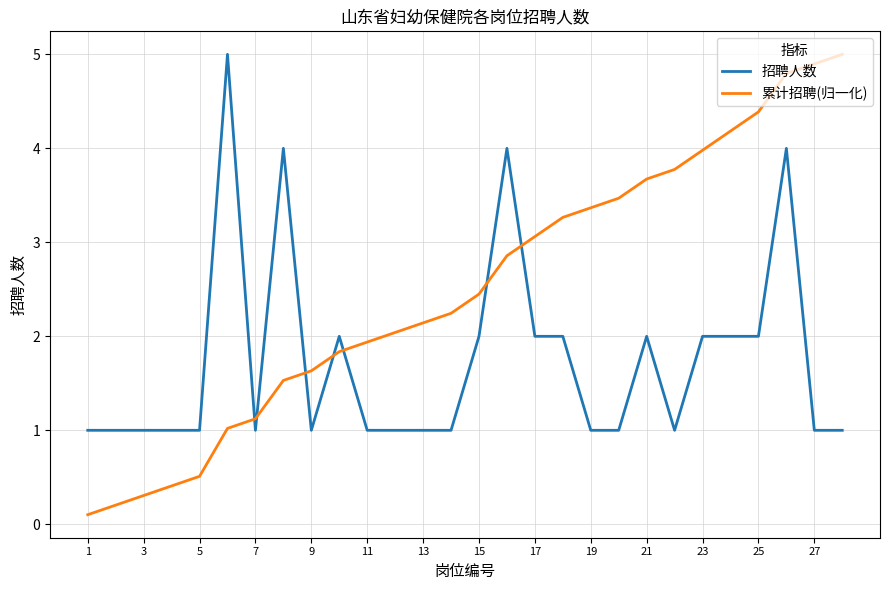

How many times do 招聘人数 and 累计招聘(归一化) cross each other?

7